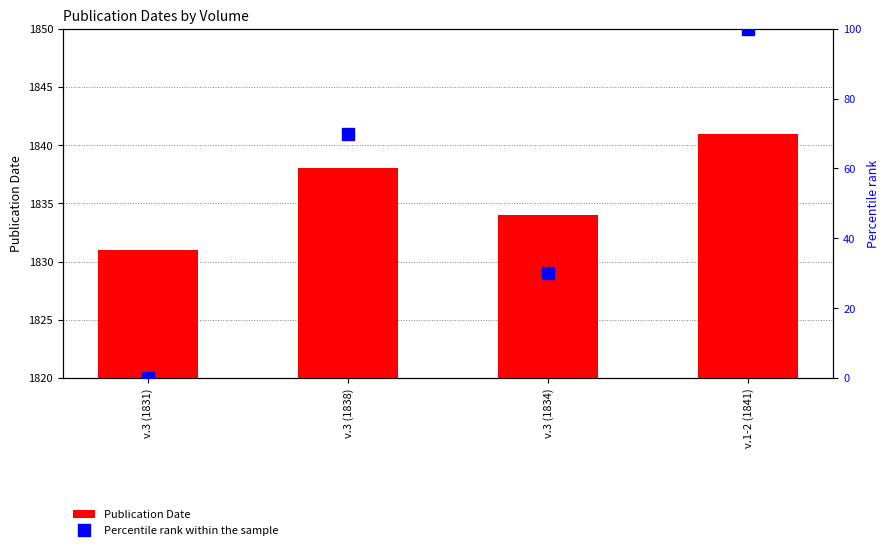

Are the bars horizontal?

No